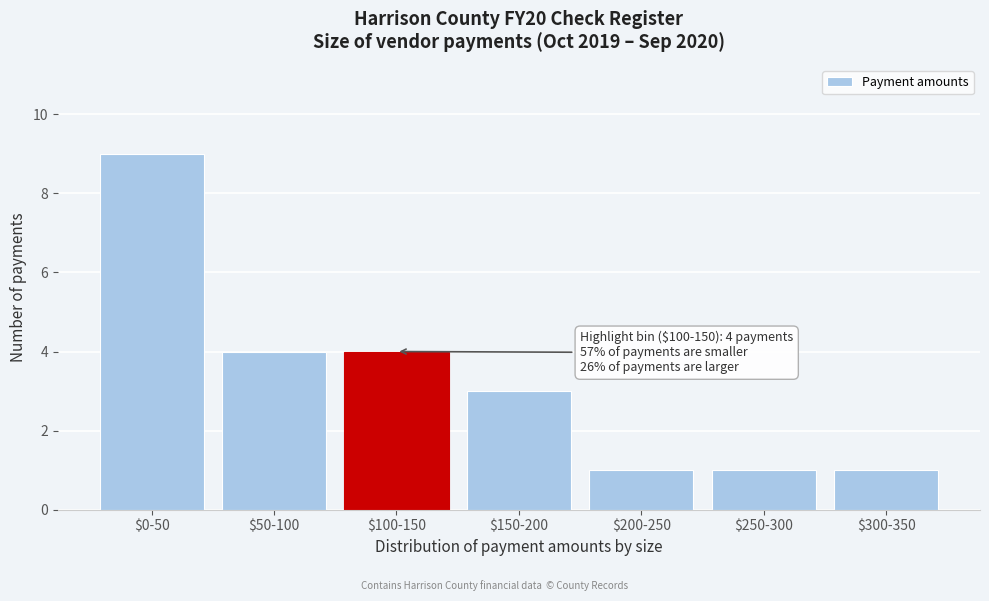

Reading left to right, what are all the values shown in this chart?

9	4	4	3	1	1	1